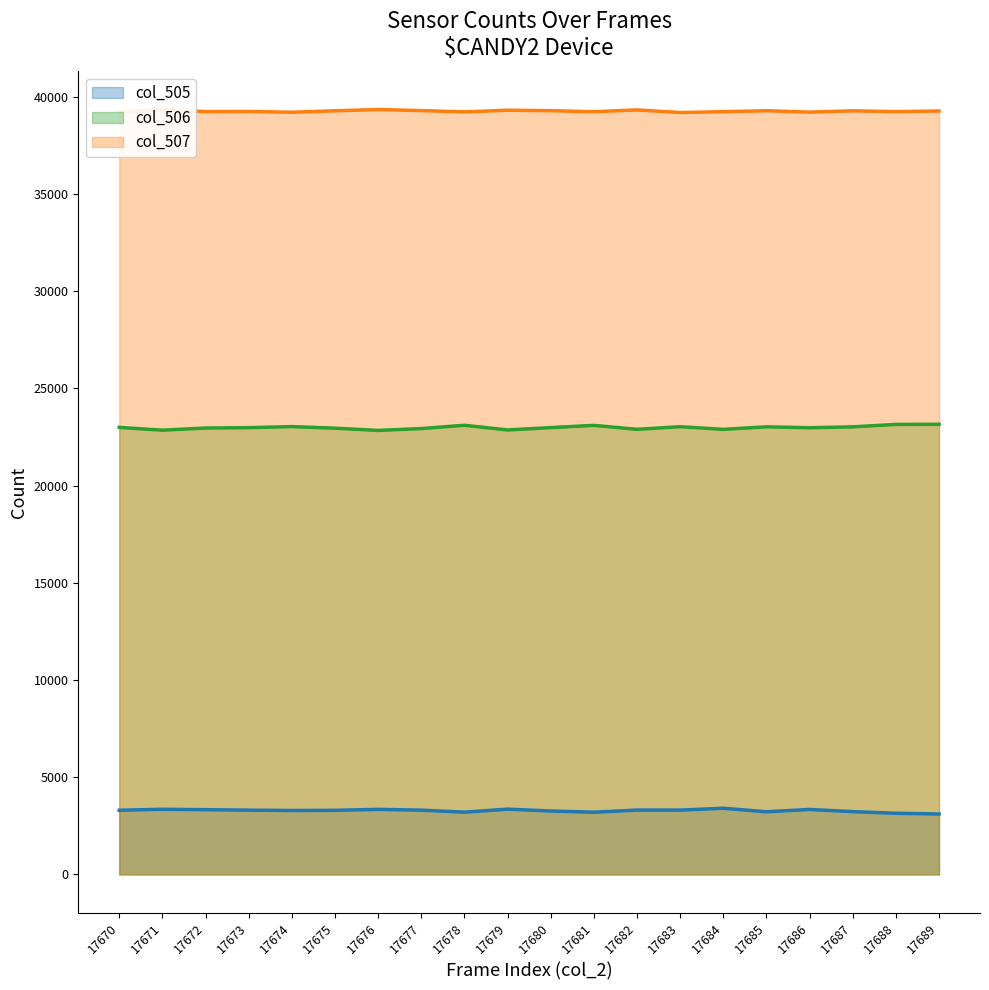

How many series are shown in this chart?

3